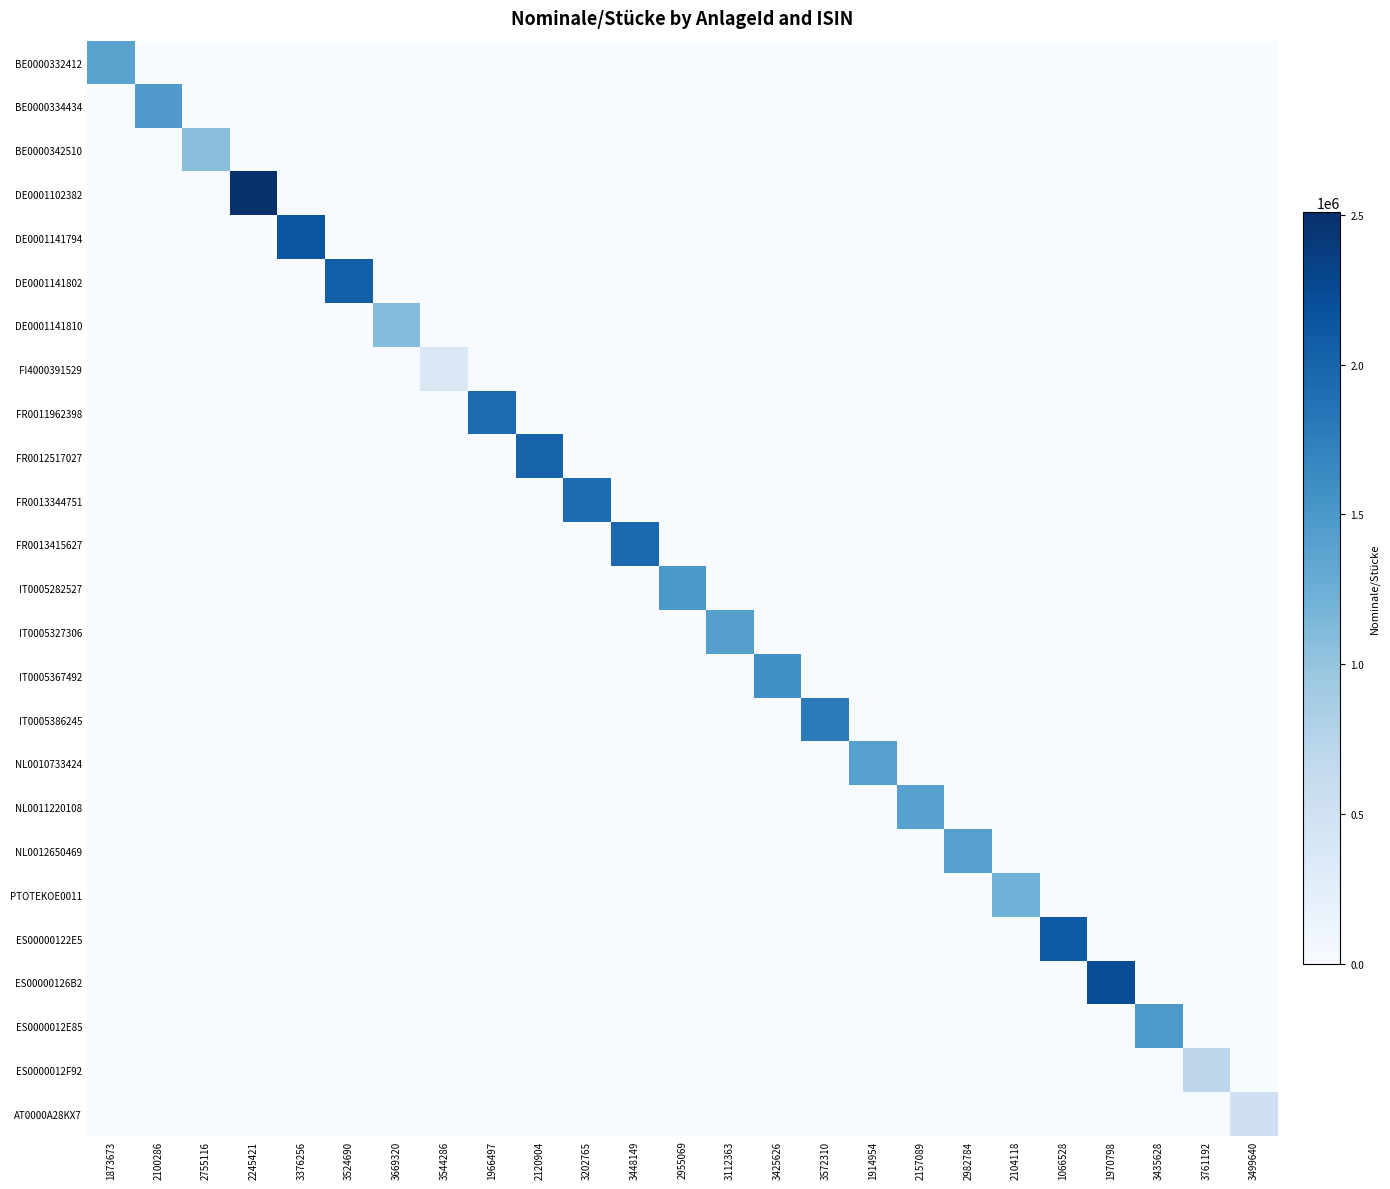

How many categories are shown in the chart?

25